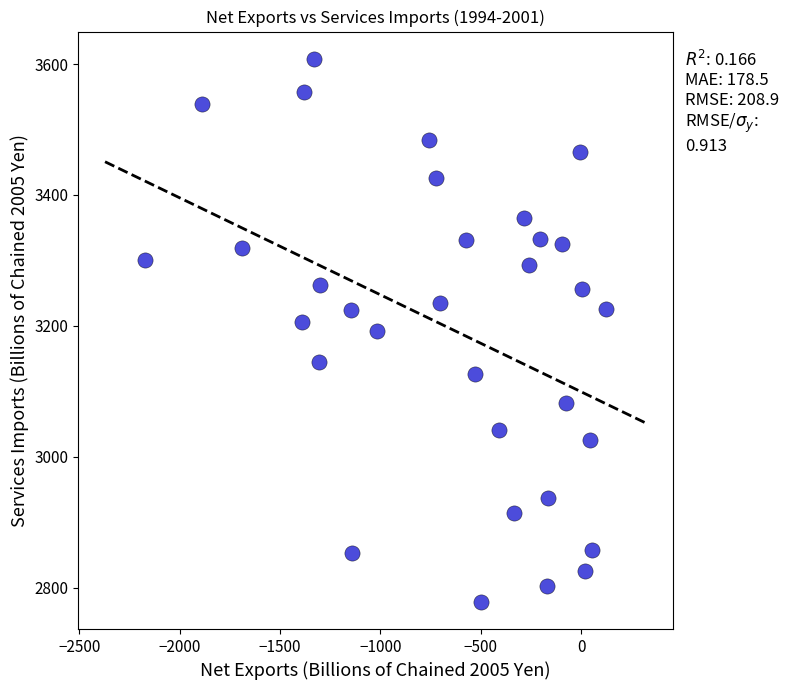

What is the range of Y values (max minus min)?

829.9